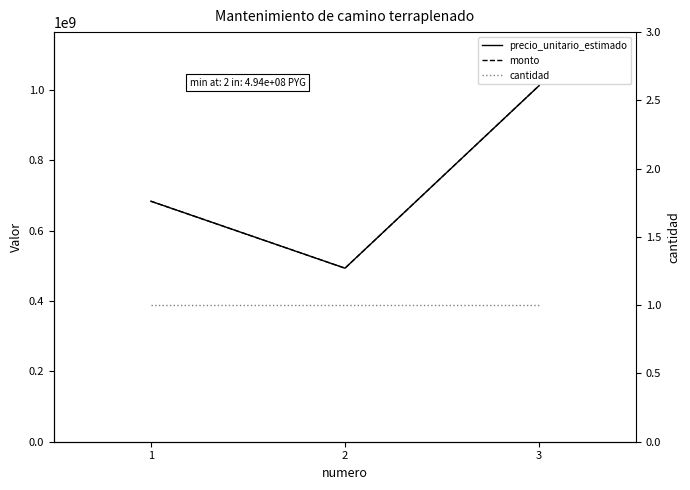

What is the total value across all series at 3?

2026405369